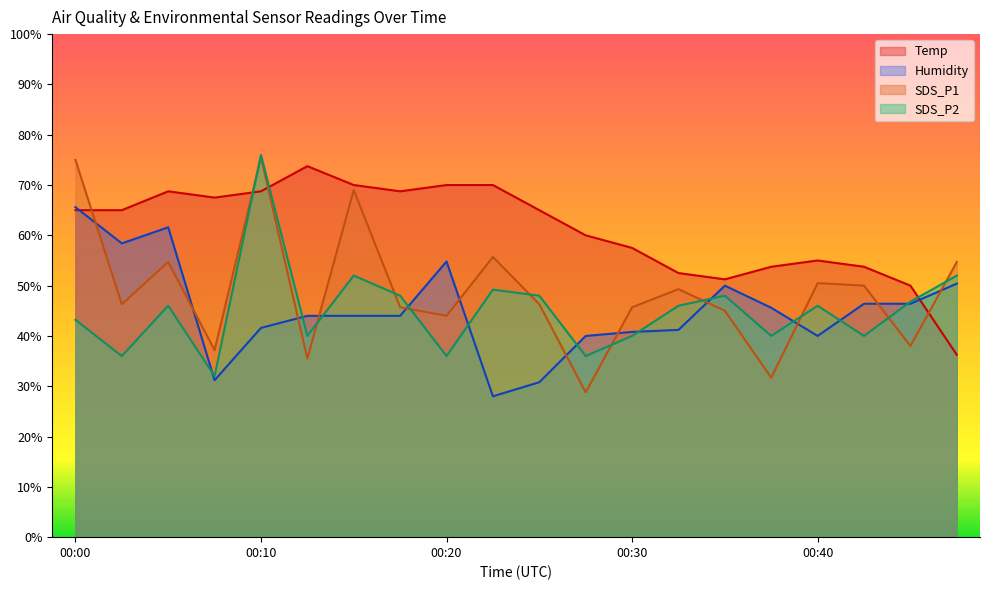

Reading left to right, extract all data points from this chart.

Temp: 00:00=65.0	00:02=65.0	00:05=68.8	00:07=67.5	00:10=68.8	00:12=73.7	00:15=70.0	00:17=68.8	00:20=70.0	00:22=70.0	00:25=65.0	00:27=60.0	00:30=57.5	00:32=52.5	00:35=51.3	00:37=53.8	00:40=55.0	00:42=53.8	00:45=50.0	00:47=36.2
Humidity: 00:00=65.6	00:02=58.4	00:05=61.6	00:07=31.2	00:10=41.6	00:12=44.0	00:15=44.0	00:17=44.0	00:20=54.8	00:22=28.0	00:25=30.8	00:27=40.0	00:30=40.8	00:32=41.2	00:35=50.0	00:37=45.6	00:40=40.0	00:42=46.4	00:45=46.4	00:47=50.4
SDS_P1: 00:00=75.0	00:02=46.3	00:05=54.7	00:07=37.2	00:10=75.5	00:12=35.5	00:15=69.0	00:17=45.7	00:20=44.0	00:22=55.7	00:25=46.3	00:27=28.8	00:30=45.7	00:32=49.3	00:35=45.0	00:37=31.7	00:40=50.5	00:42=50.0	00:45=38.0	00:47=54.7
SDS_P2: 00:00=43.2	00:02=36.0	00:05=46.0	00:07=32.0	00:10=76.0	00:12=40.0	00:15=52.0	00:17=48.0	00:20=36.0	00:22=49.2	00:25=48.0	00:27=36.0	00:30=40.0	00:32=46.0	00:35=48.0	00:37=40.0	00:40=46.0	00:42=40.0	00:45=46.8	00:47=52.0